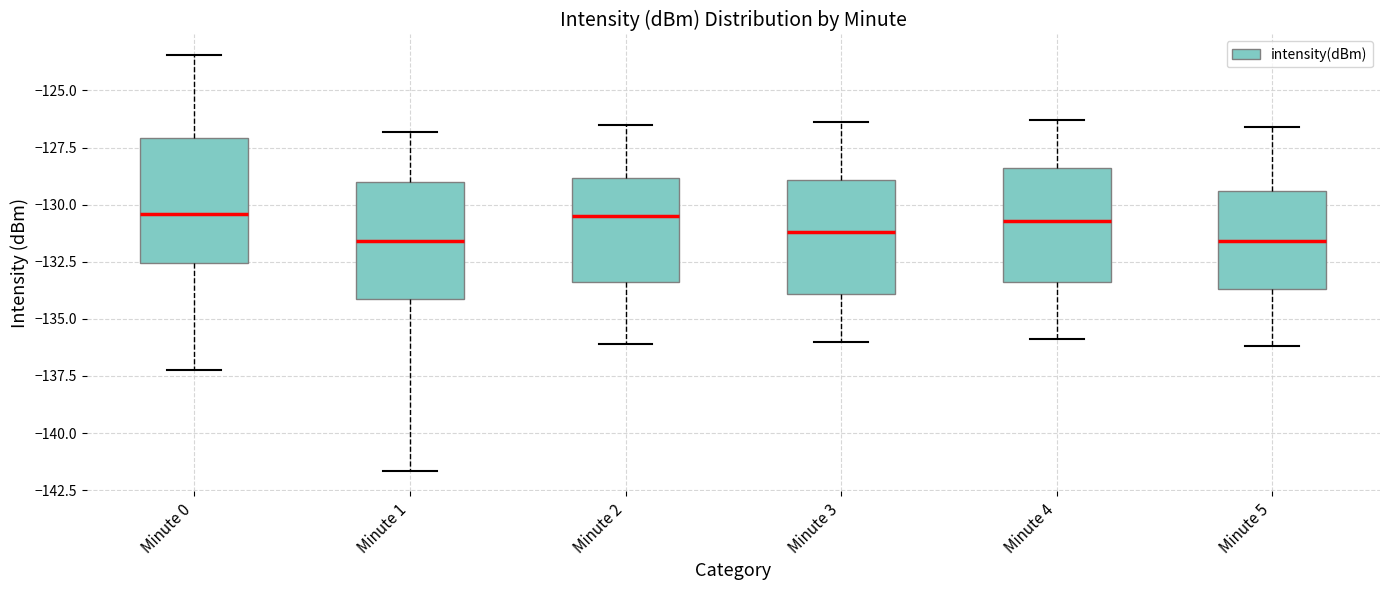

Reading left to right, read every box against the y-axis: the position of its median line, the range the box covers, and the ends of its whiskers. The values are not printed on the chart, so give them approximately, as read against the axis.

Minute 0: median -130.5, box -132.5 to -127.0, whiskers -137.0 to -123.5
Minute 1: median -131.5, box -134.0 to -129.0, whiskers -141.5 to -127.0
Minute 2: median -130.5, box -133.5 to -129.0, whiskers -136.0 to -126.5
Minute 3: median -131.0, box -134.0 to -129.0, whiskers -136.0 to -126.5
Minute 4: median -130.5, box -133.5 to -128.5, whiskers -136.0 to -126.5
Minute 5: median -131.5, box -133.5 to -129.5, whiskers -136.0 to -126.5